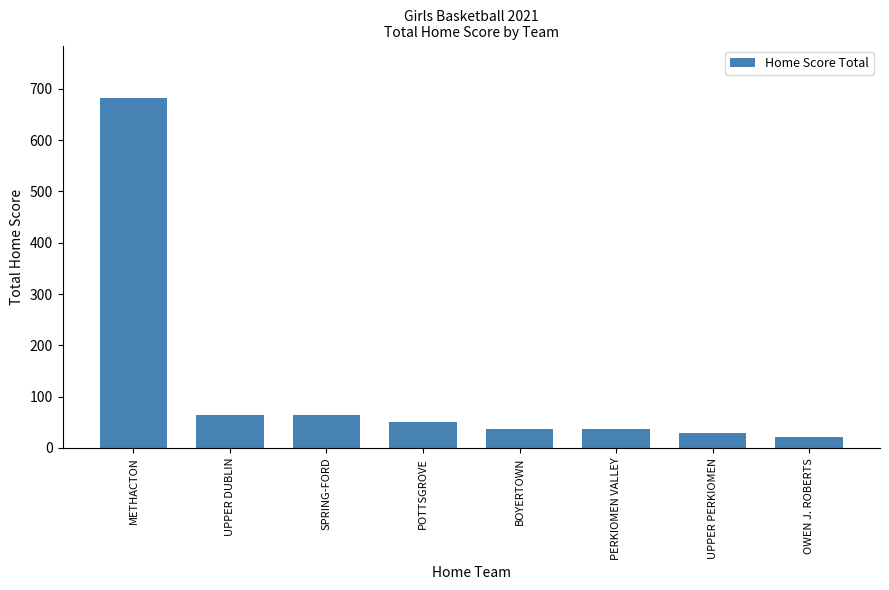

What position from the right is UPPER DUBLIN?

7